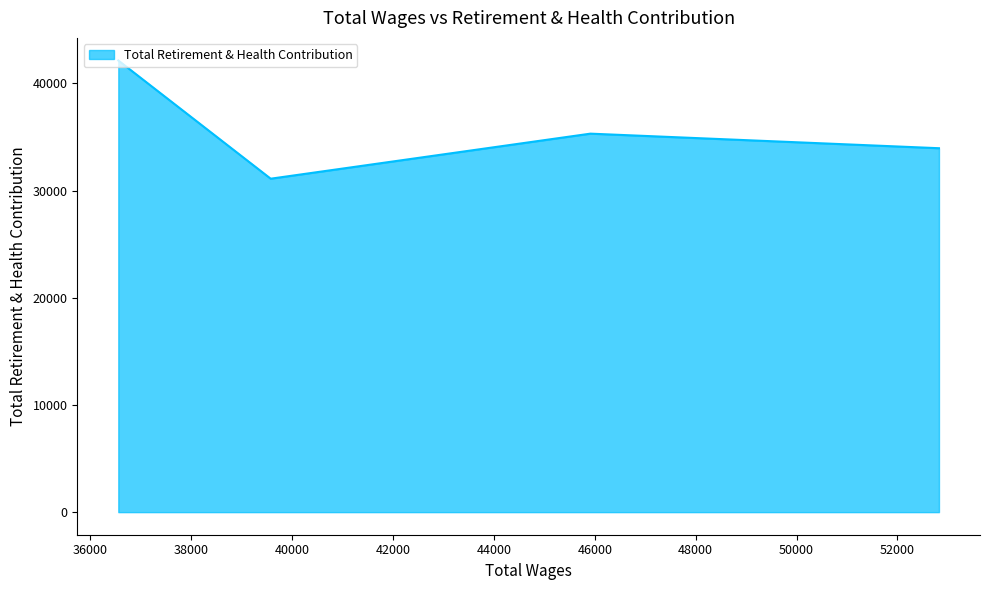

True or false: the data has more than 0 interior local peaks.

True